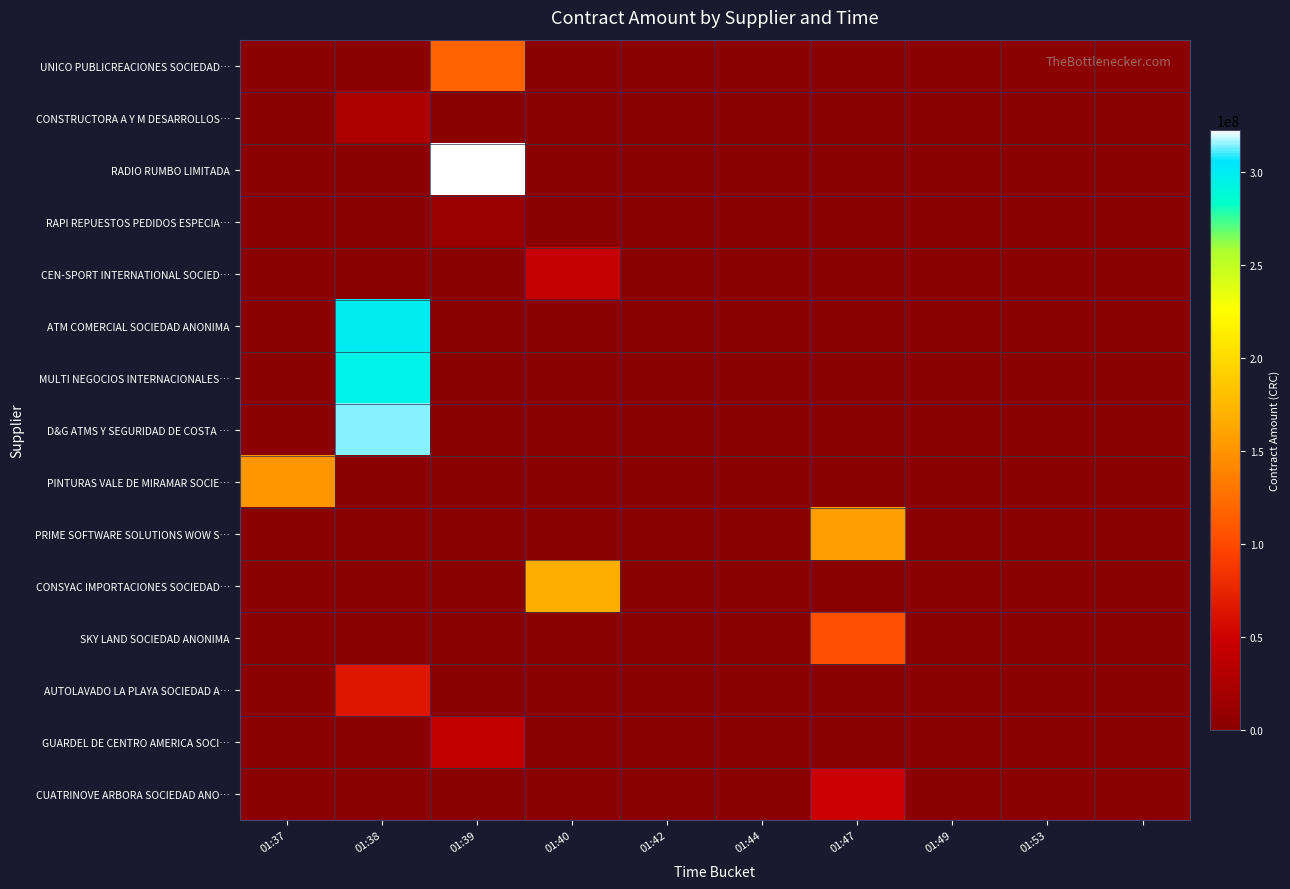

At which category is the sum across all series the highest?

01:38